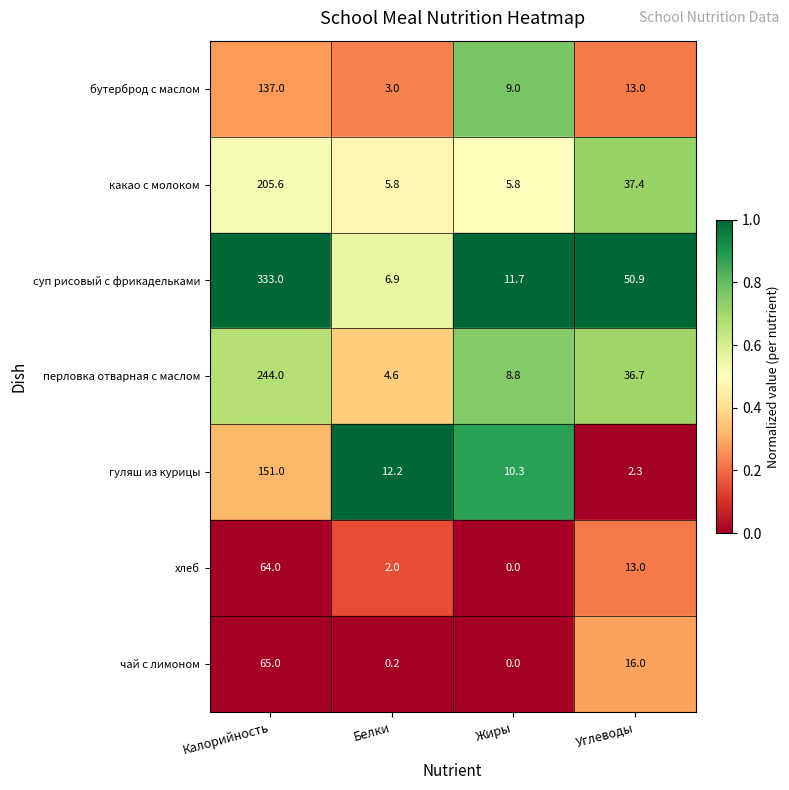

The перловка отварная с маслом series shows 36.7 at Углеводы. True or false?

True